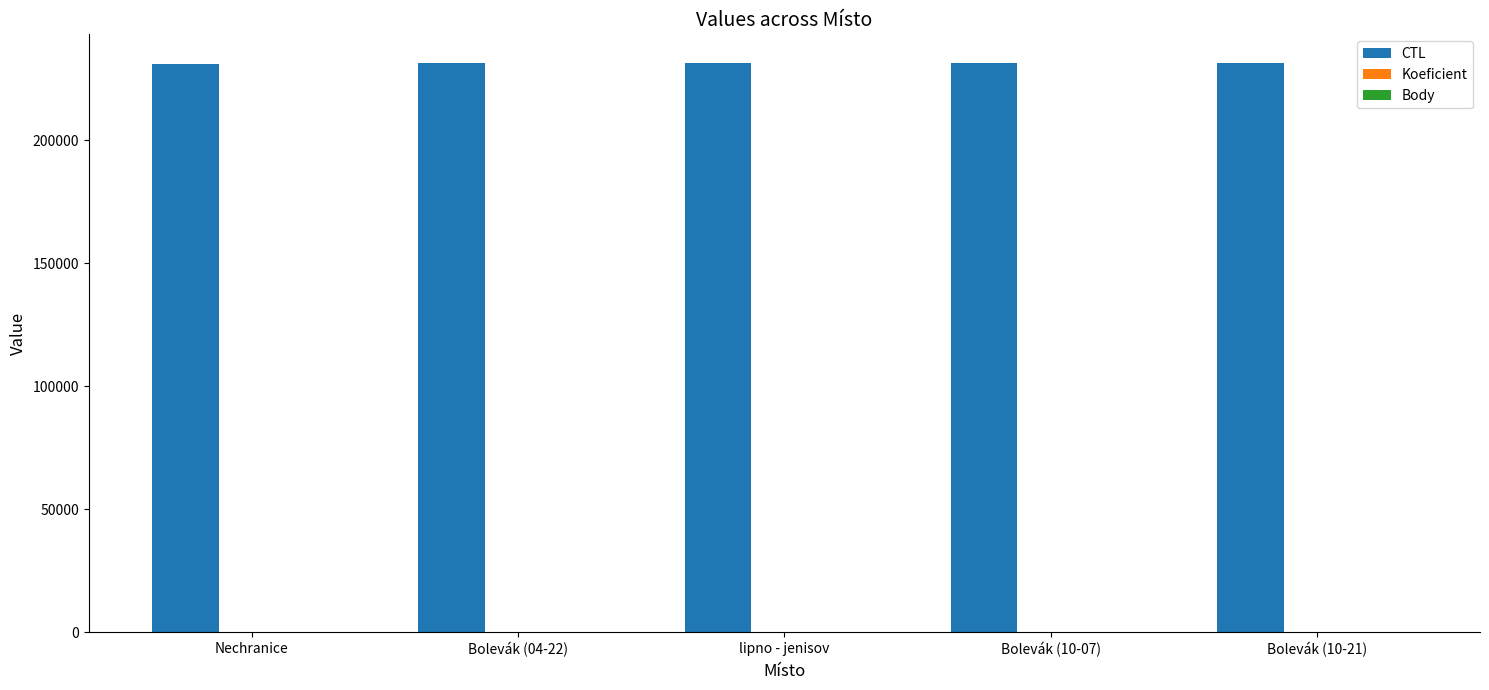

What is the sum of all CTL values?

1156658.0